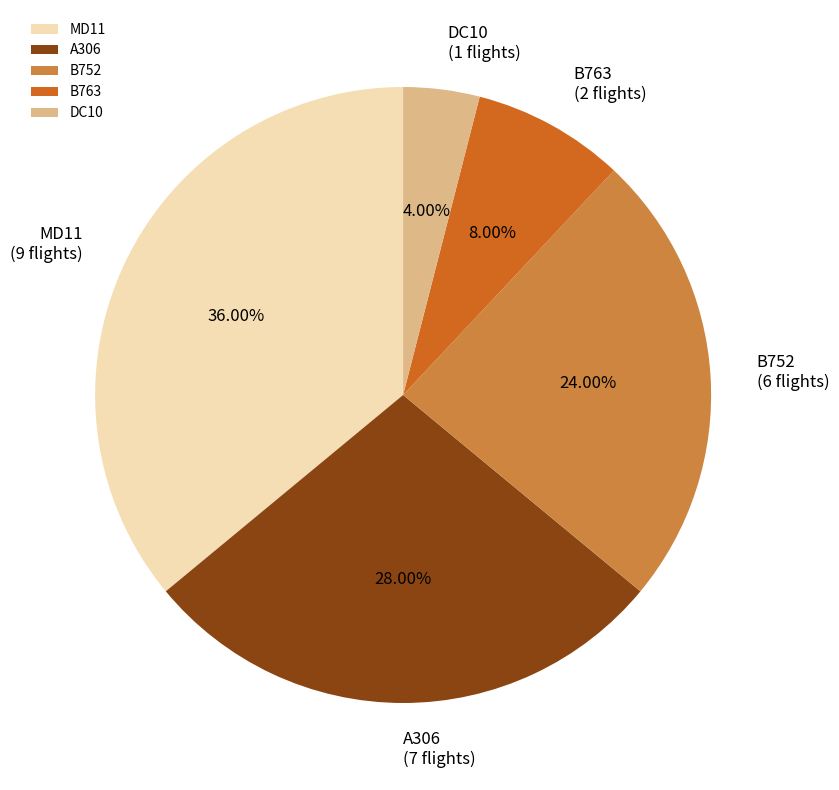

The DC10 slice represents 4% of the pie. True or false?

True